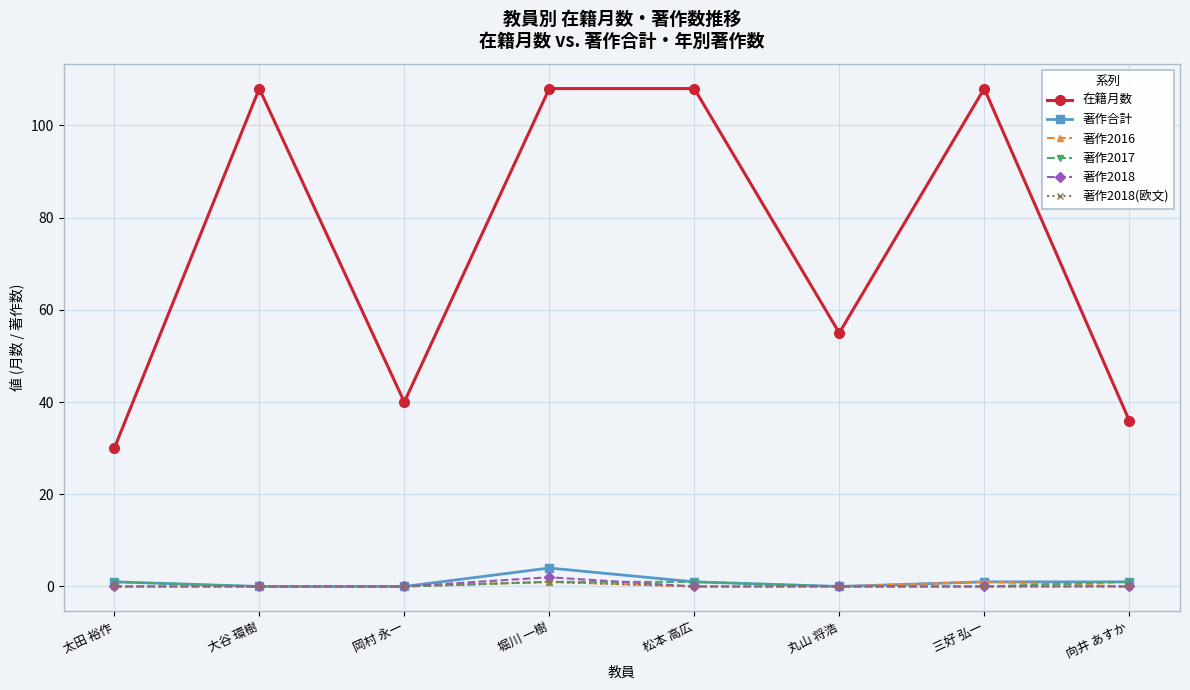

Reading left to right, what are all the values shown in this chart?

在籍月数: 30	108	40	108	108	55	108	36
著作合計: 1	0	0	4	1	0	1	1
著作2016: 0	0	0	1	0	0	1	0
著作2017: 1	0	0	1	1	0	0	1
著作2018: 0	0	0	2	0	0	0	0
著作2018(欧文): 0	0	0	1	0	0	0	0